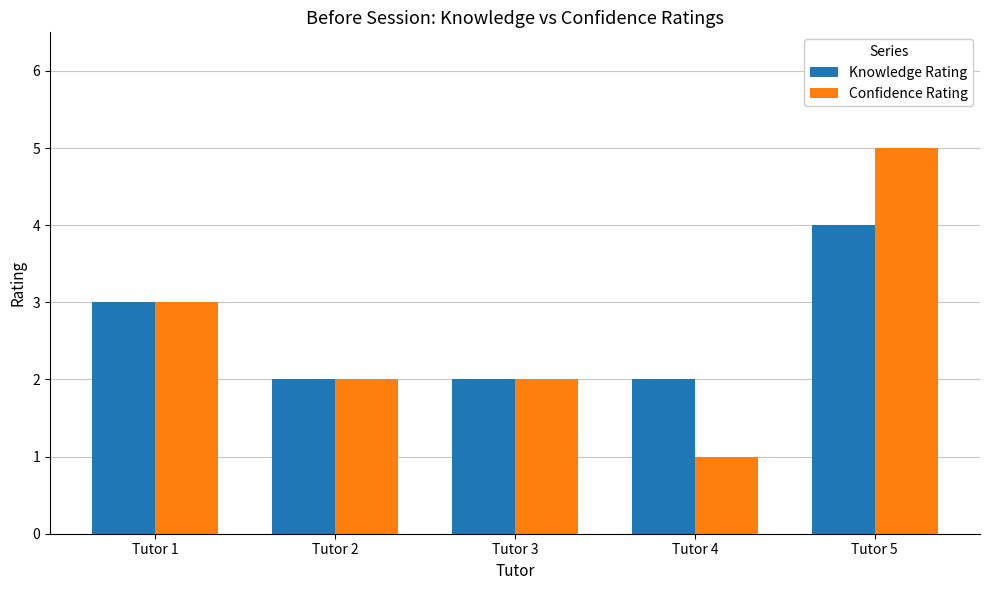

Does the chart contain any negative values?

No